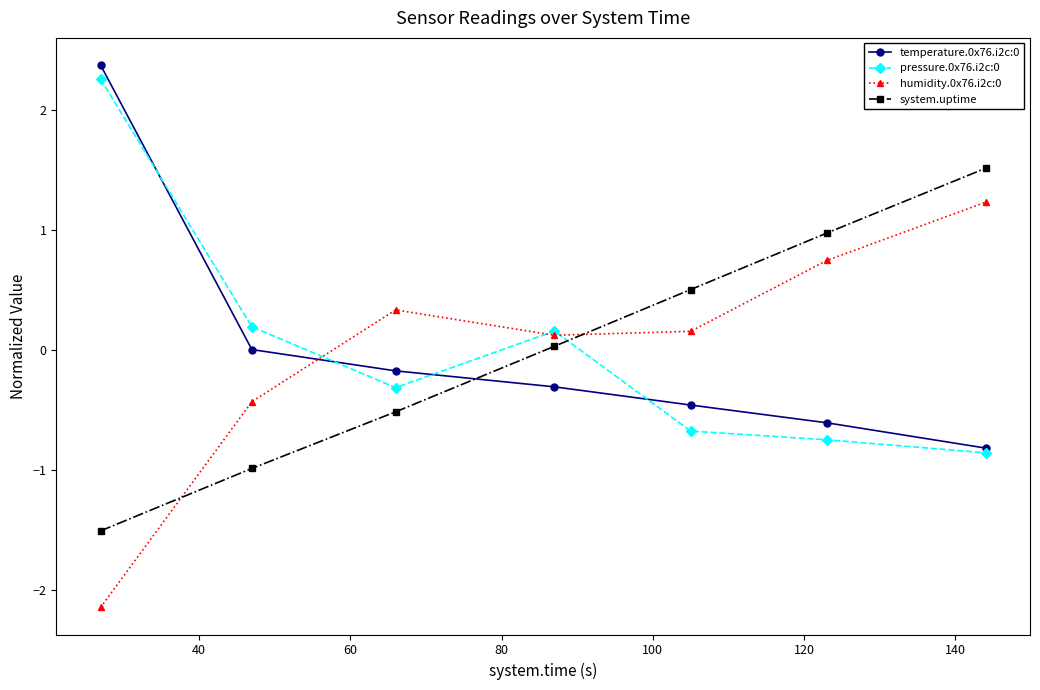

What is the highest value of the temperature.0x76.i2c:0 series?

2.4